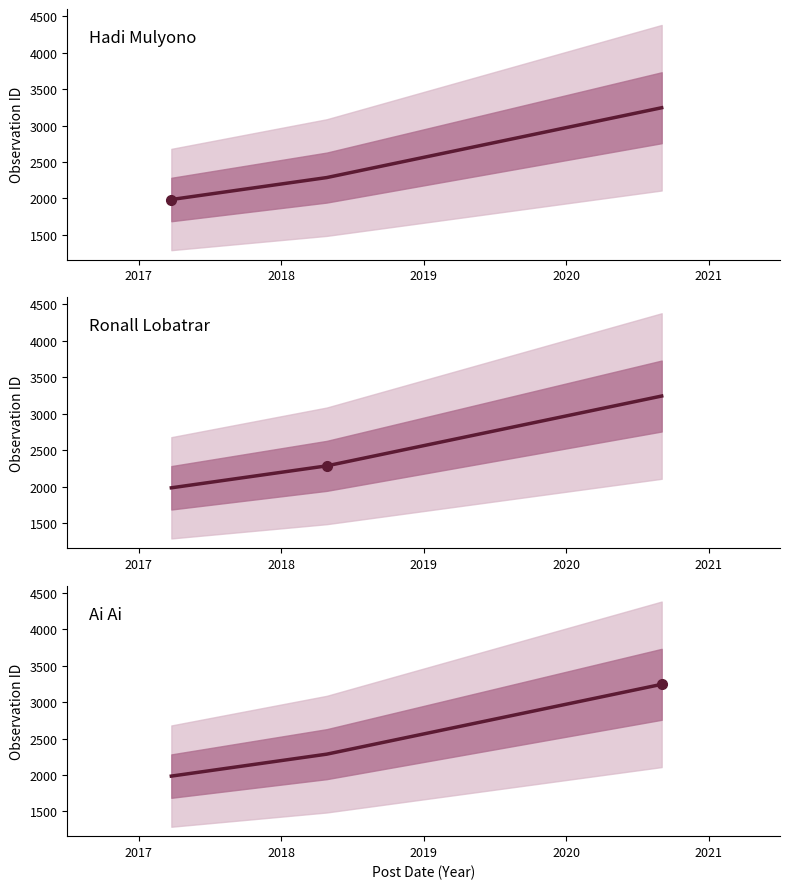

What is the greatest value displayed?

3244